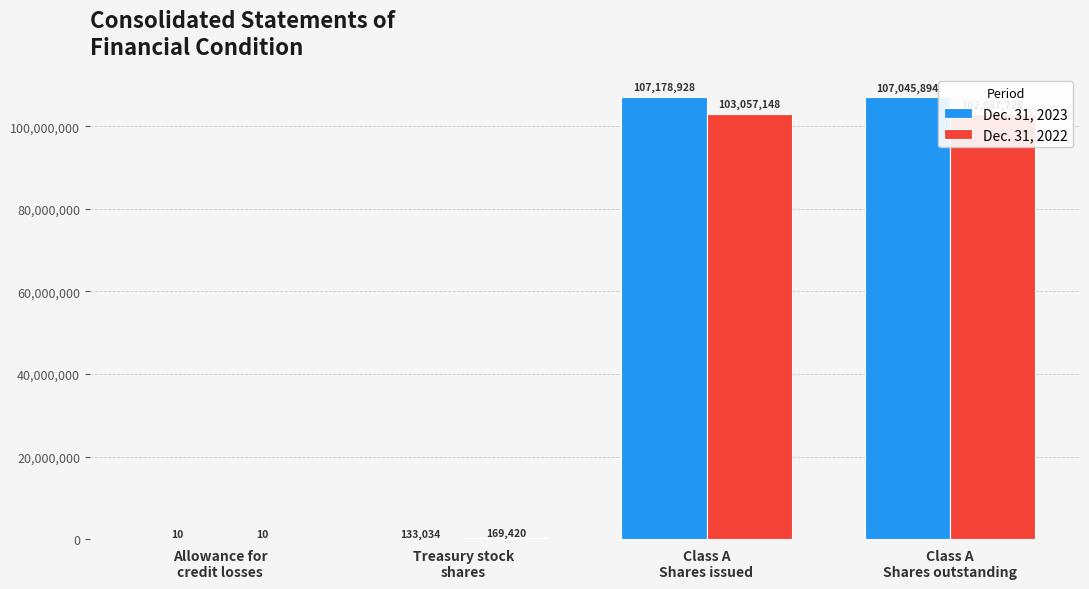

What is the maximum value for Dec. 31, 2022?

103057148